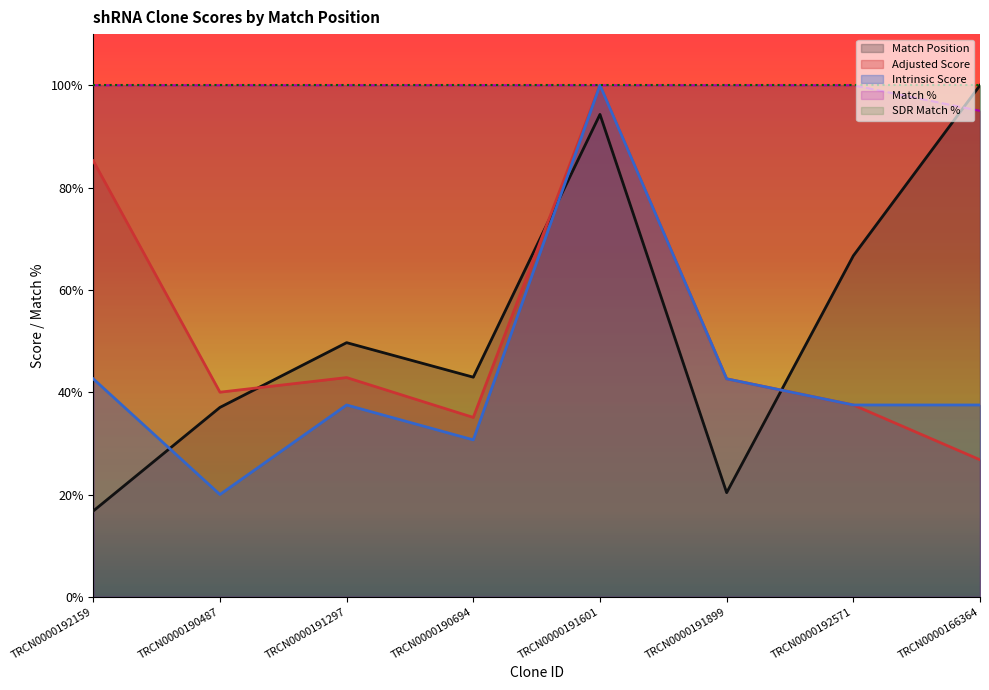

Is it true that Adjusted Score equals 37.5 at TRCN0000192571?

True